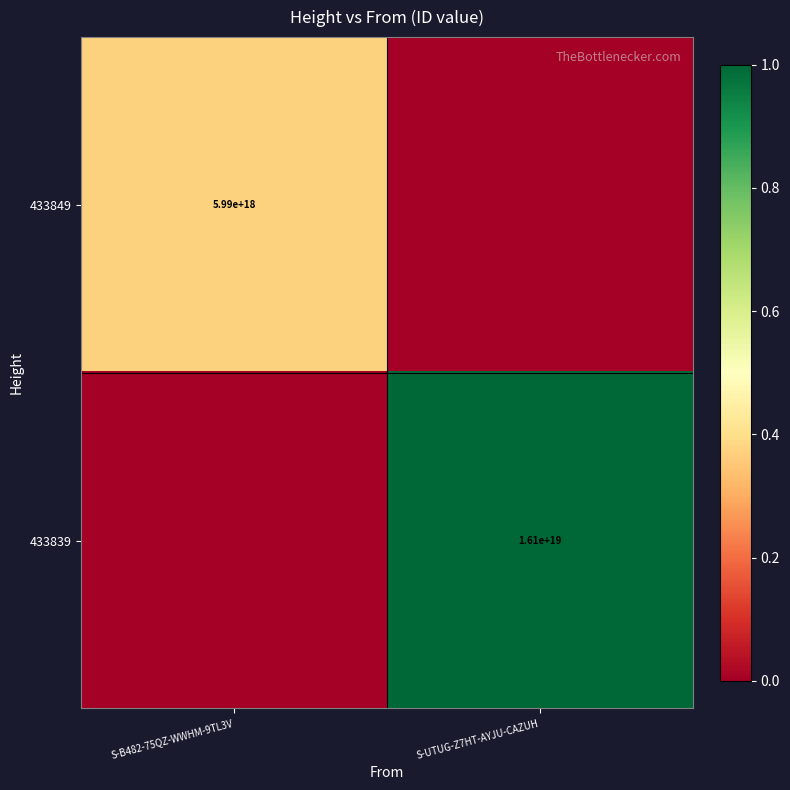

How many categories are shown in the chart?

2